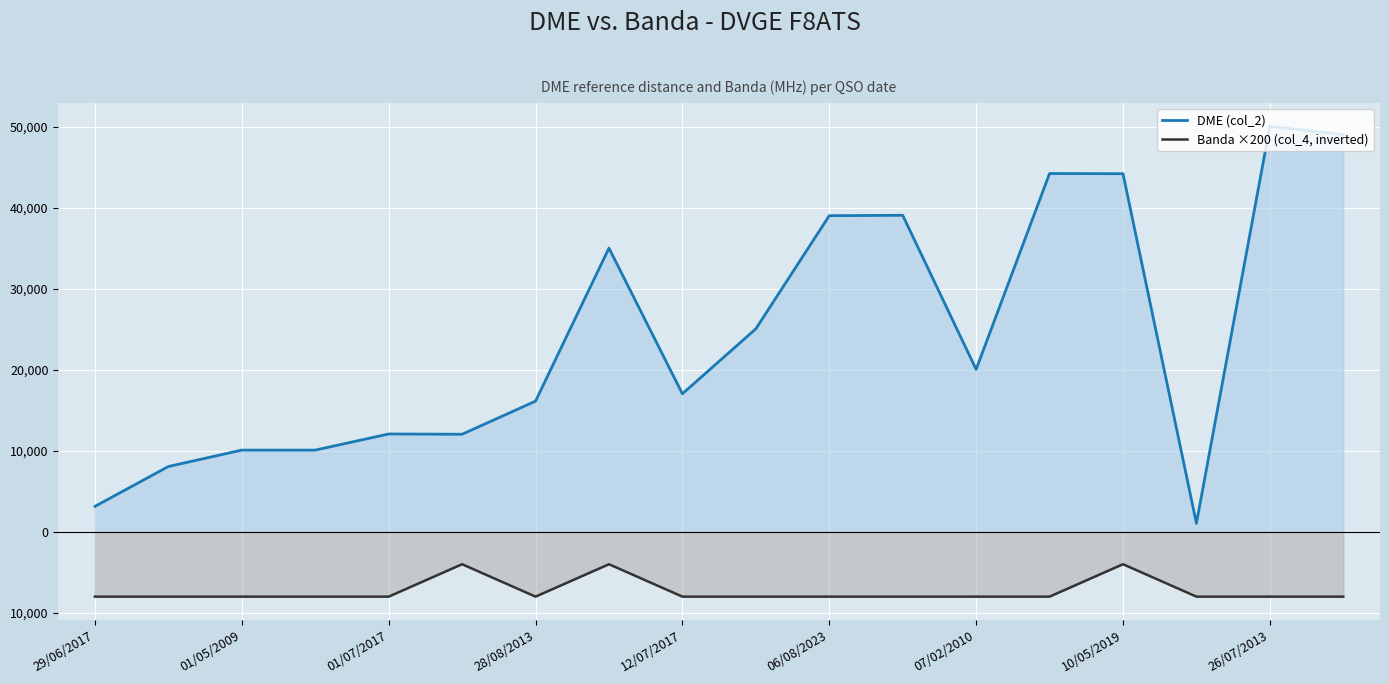

What is the difference between the maximum and minimum values in the Banda ×200 (col_4, inverted) series?

4000